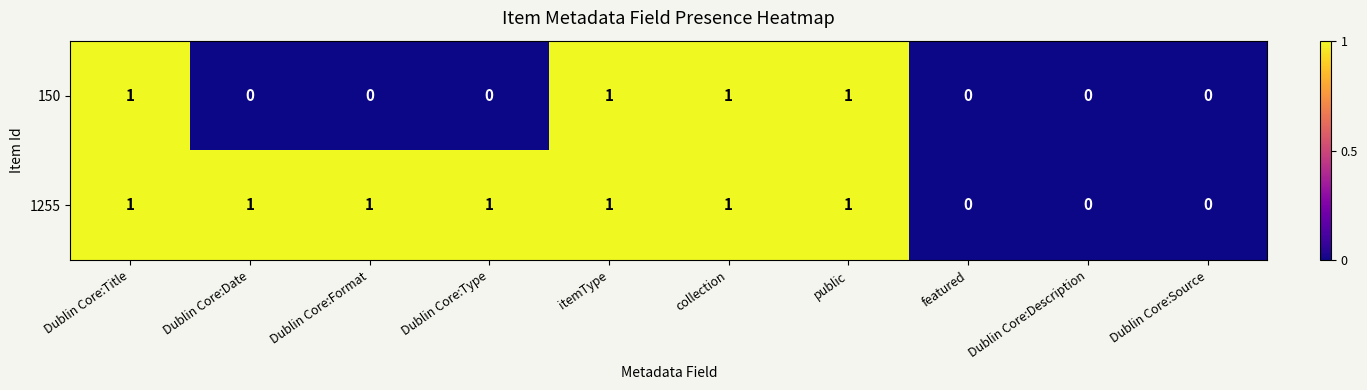

How many 1255 values are between 0 and 1?

10